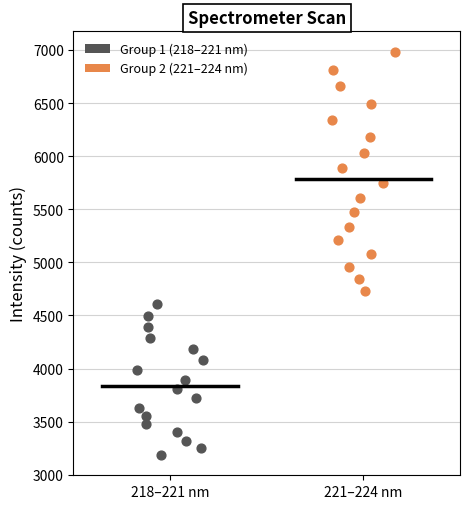

Which series has the widest spread of Y values?

Group 2 (221–224 nm)